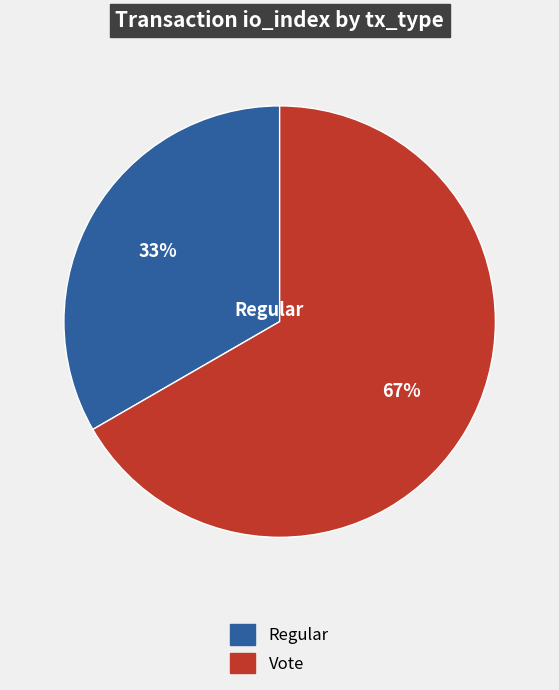

How many slices are in this pie chart?

2